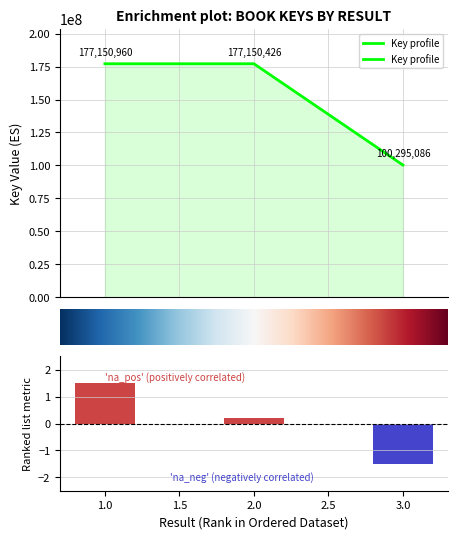

Reading left to right, list all the values displayed in this chart.

177150960	177150426	100295086